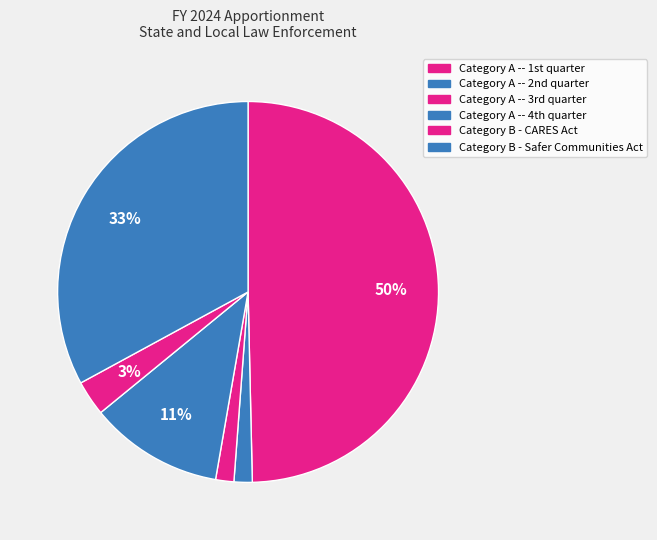

True or false: Category B - CARES Act accounts for 3% of the total.

True